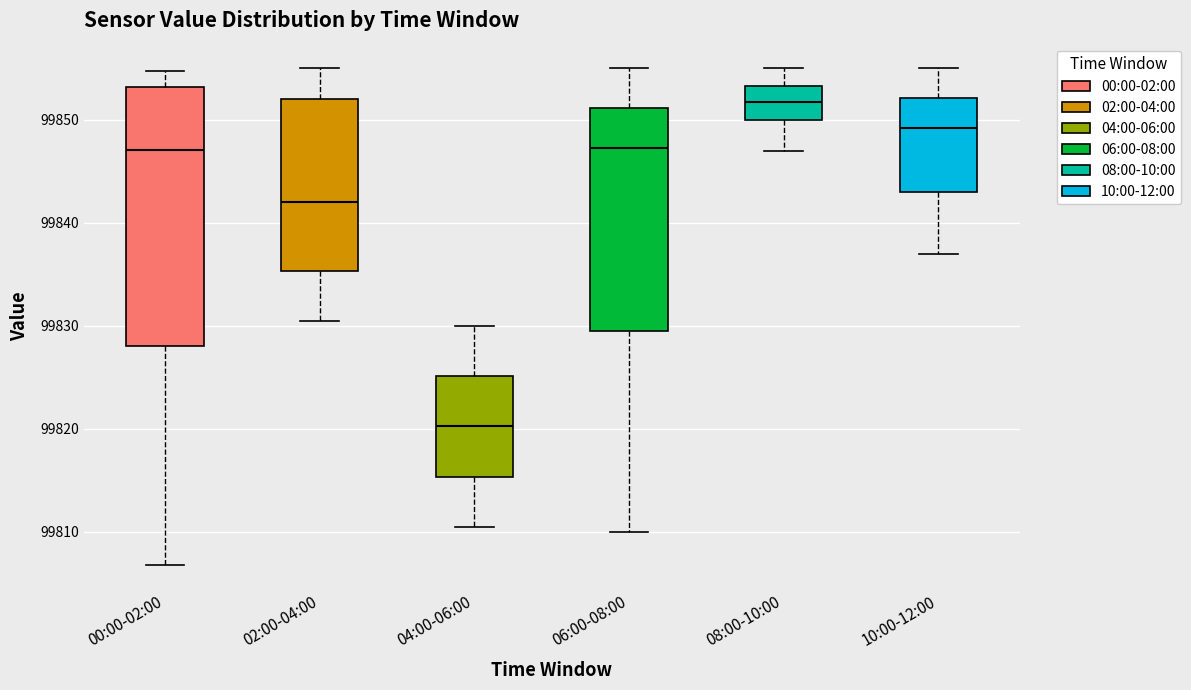

Reading left to right, read every box against the y-axis: the position of its median line, the range the box covers, and the ends of its whiskers. The values are not printed on the chart, so give them approximately, as read against the axis.

00:00-02:00: median 99847, box 99828 to 99853, whiskers 99807 to 99855
02:00-04:00: median 99842, box 99835 to 99852, whiskers 99831 to 99855
04:00-06:00: median 99820, box 99815 to 99825, whiskers 99811 to 99830
06:00-08:00: median 99847, box 99830 to 99851, whiskers 99810 to 99855
08:00-10:00: median 99852, box 99850 to 99853, whiskers 99847 to 99855
10:00-12:00: median 99849, box 99843 to 99852, whiskers 99837 to 99855